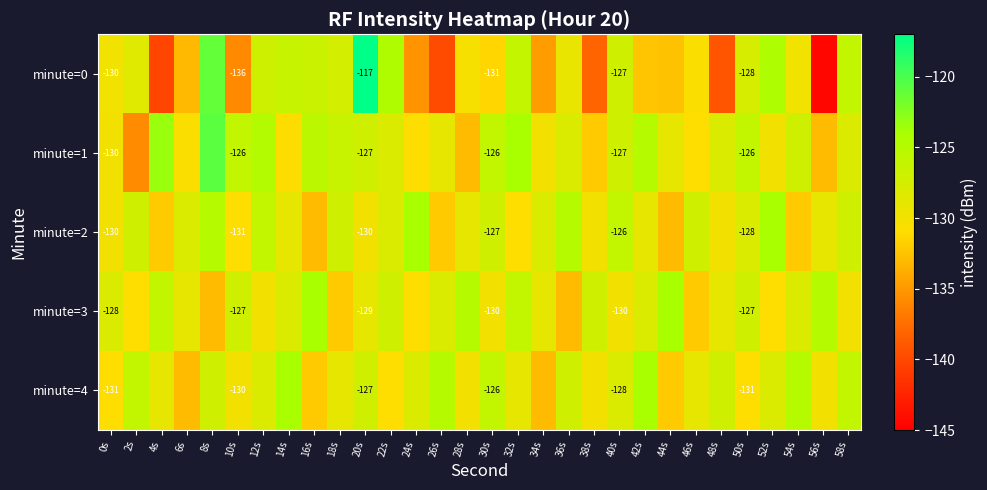

Count the number of data series in this chart.

5